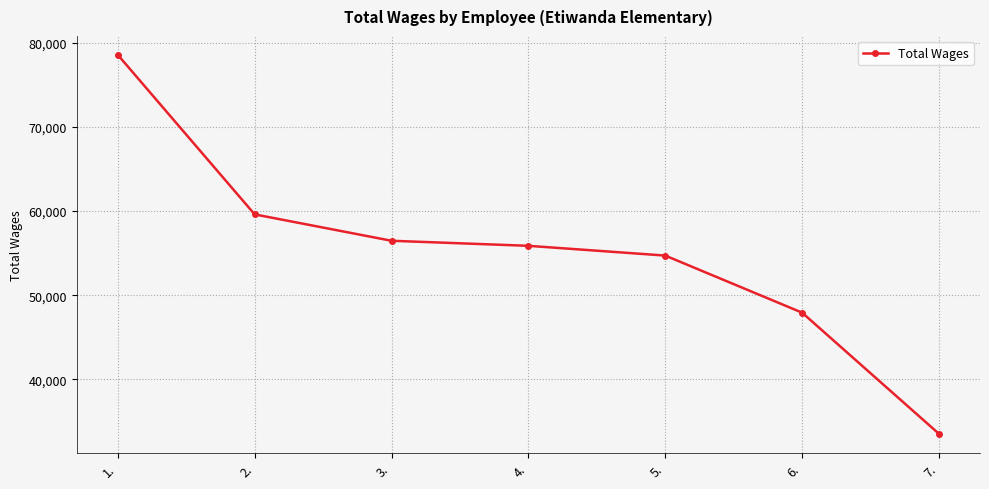

What position from the right is 1.?

7